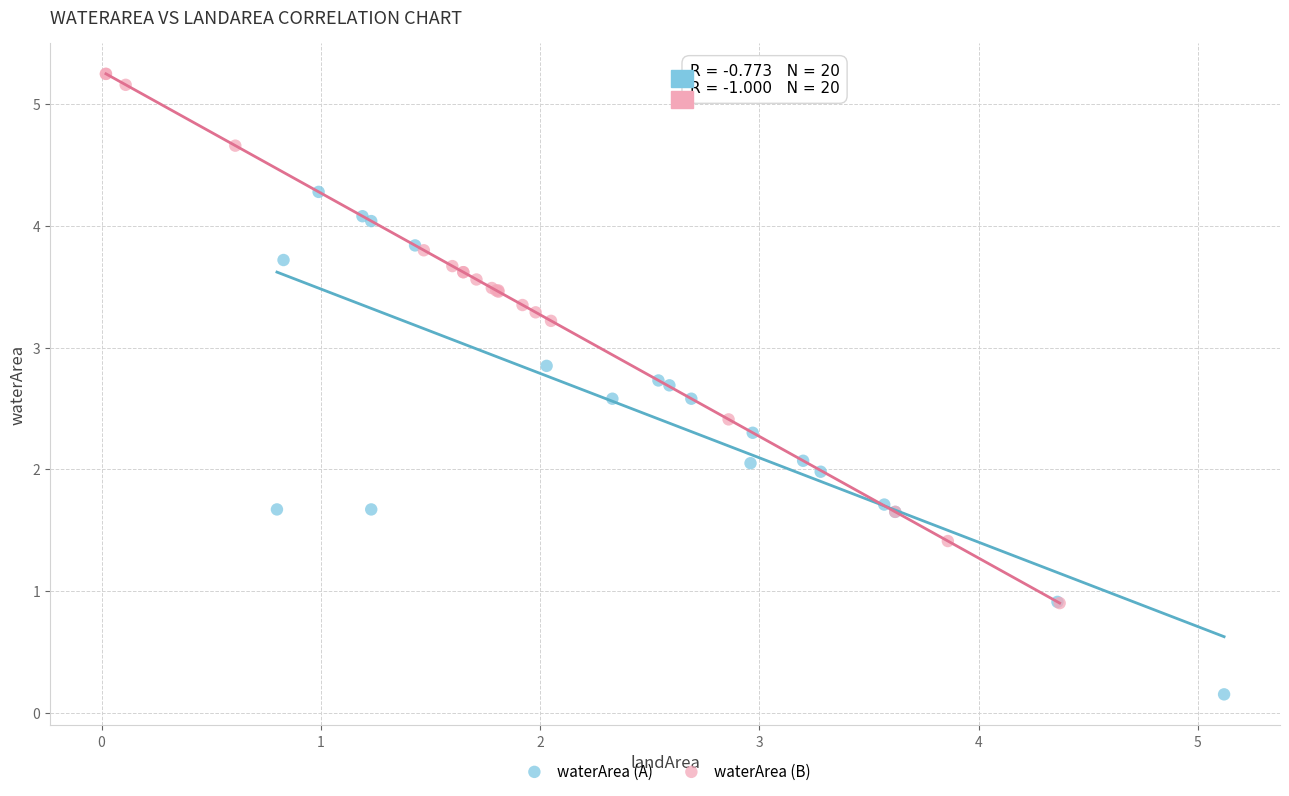

Which series contains the lowest Y value?

waterArea (A)